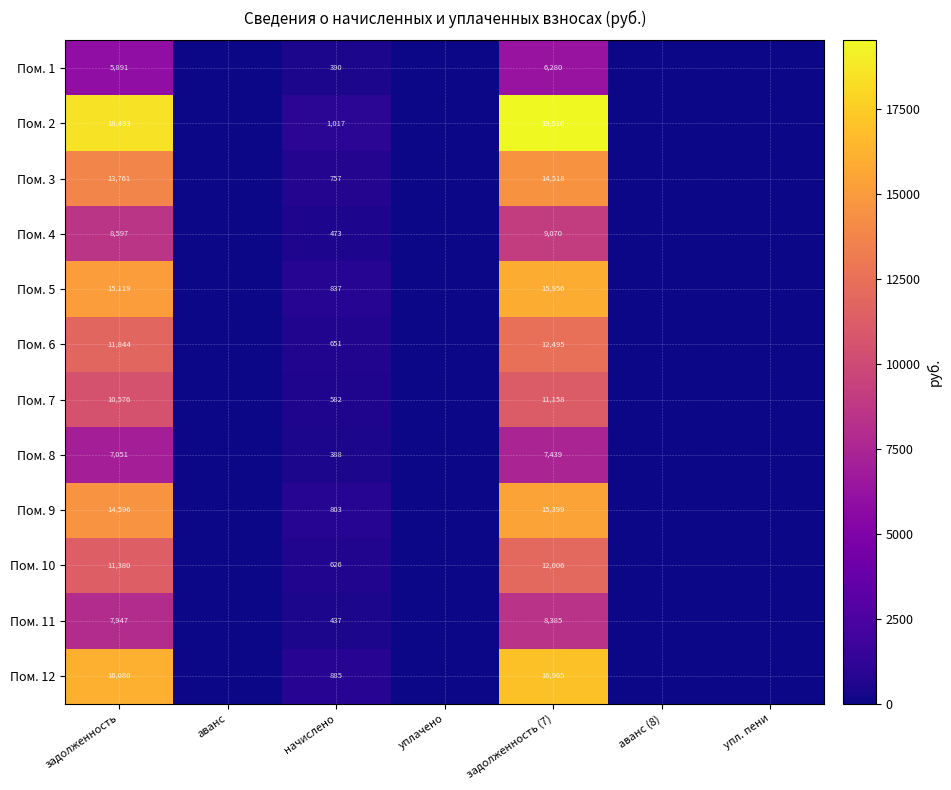

How many distinct data groups are displayed?

12